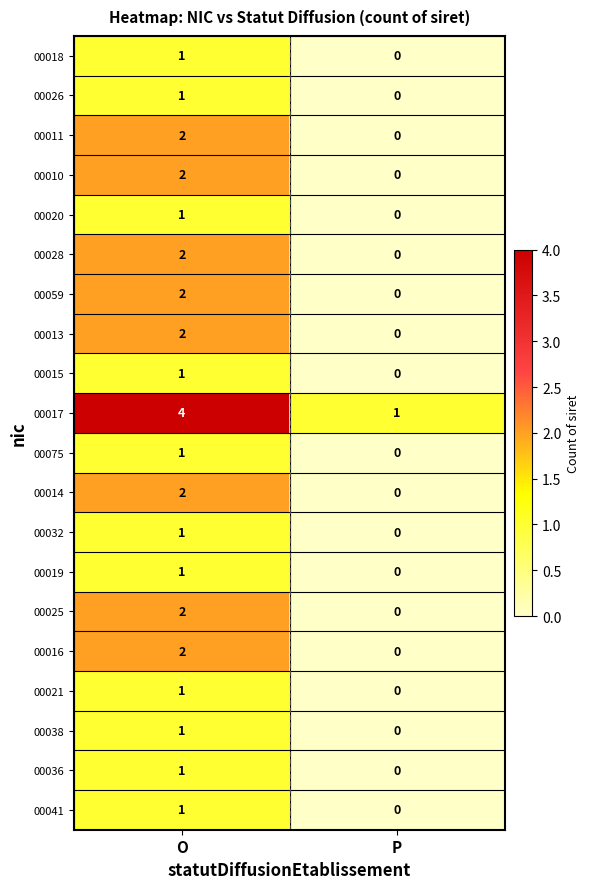

Which series has the largest total across all categories?

00017